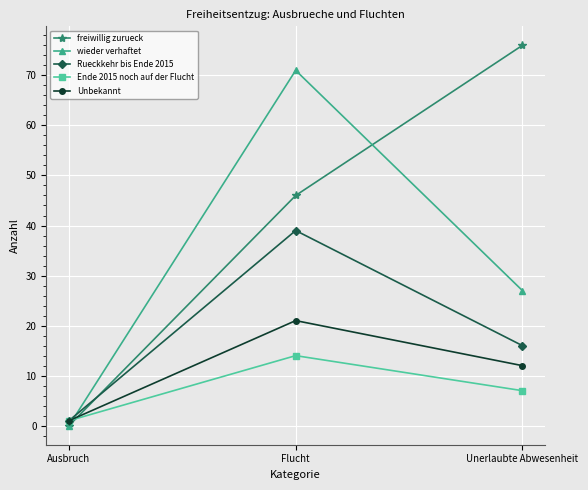

What is the difference between the maximum and minimum values in the Rueckkehr bis Ende 2015 series?

38